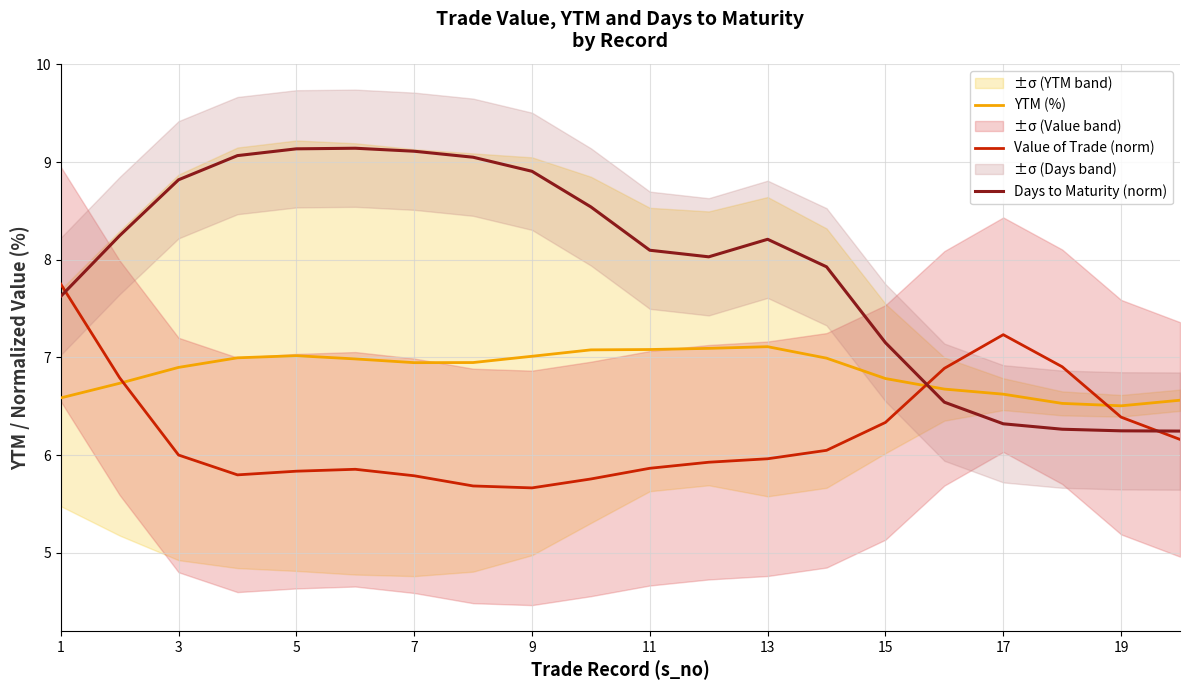

Is it true that YTM (%) equals 10.1 at 19?

False